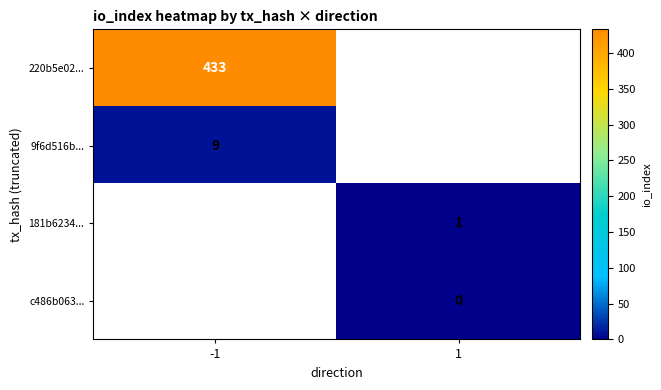

The value of 220b5e02... at -1 is 433. True or false?

True